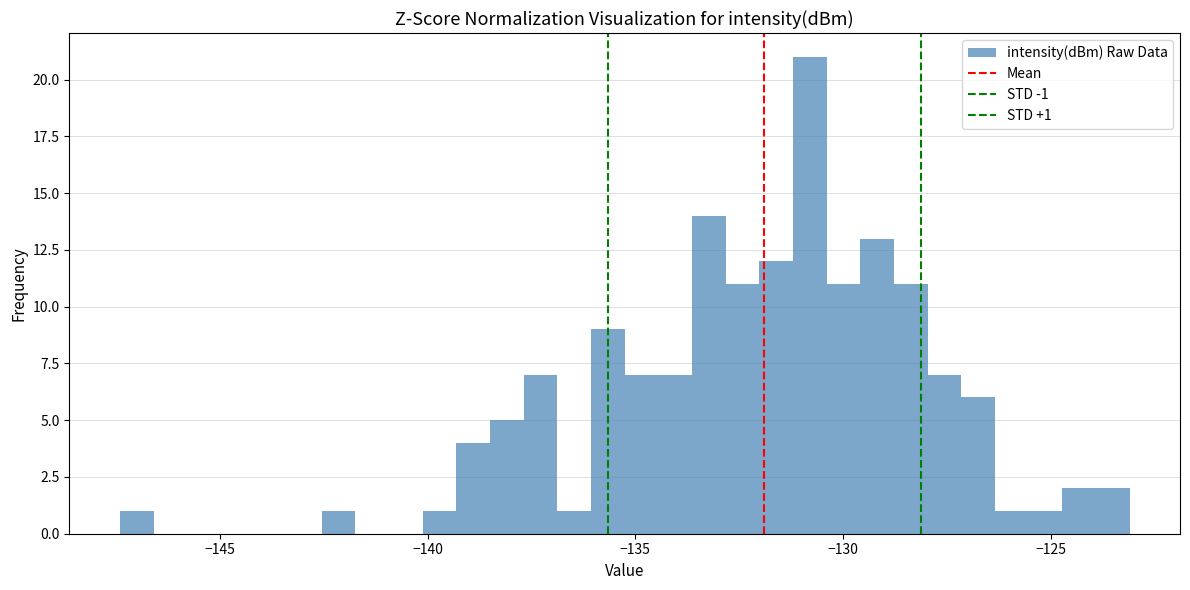

Read against the x-axis, roughly where is the centre of the tallest bar?

-131.0